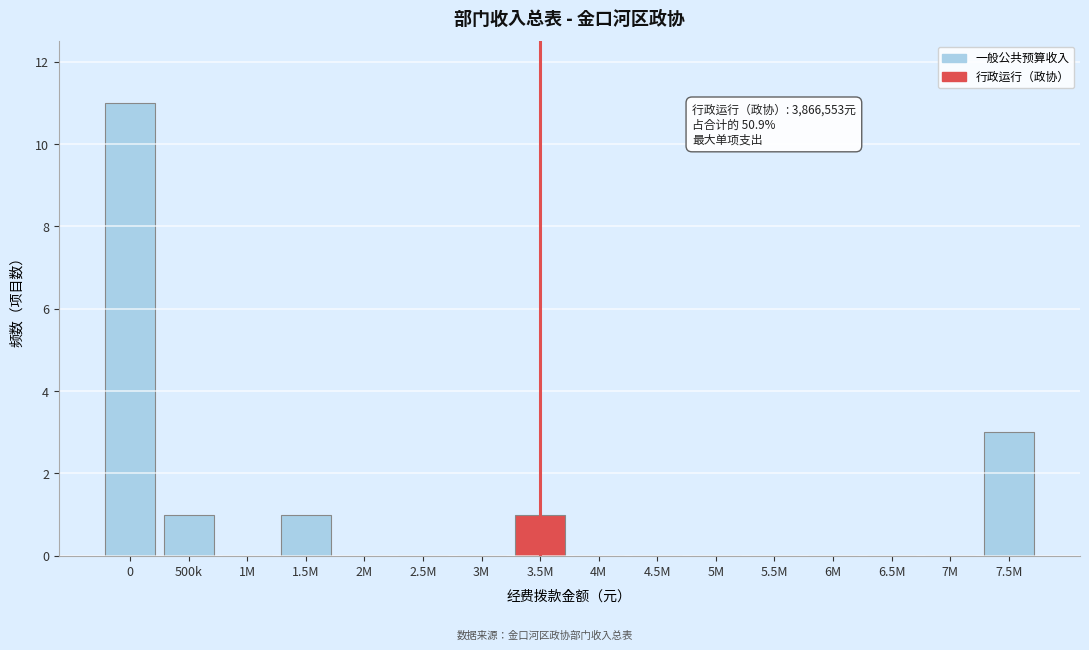

Reading left to right, list all the values displayed in this chart.

0=11	500k=1	1M=0	1.5M=1	2M=0	2.5M=0	3M=0	3.5M=1	4M=0	4.5M=0	5M=0	5.5M=0	6M=0	6.5M=0	7M=0	7.5M=3